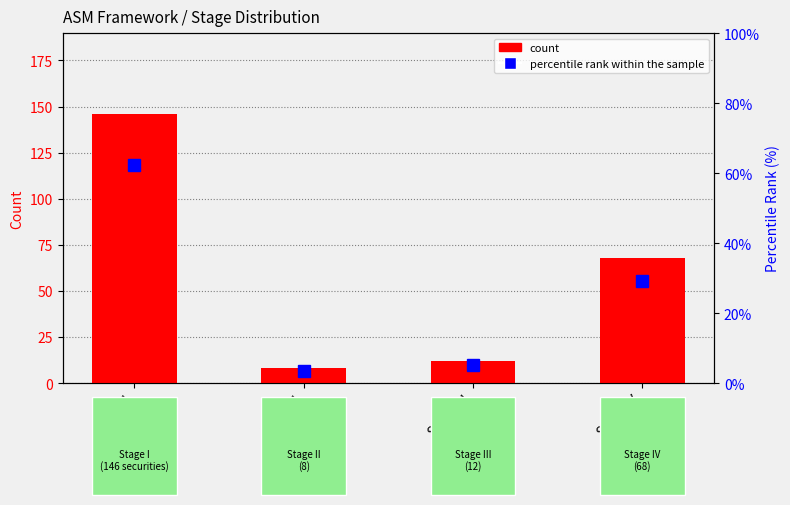

Does the chart contain stacked bars?

No